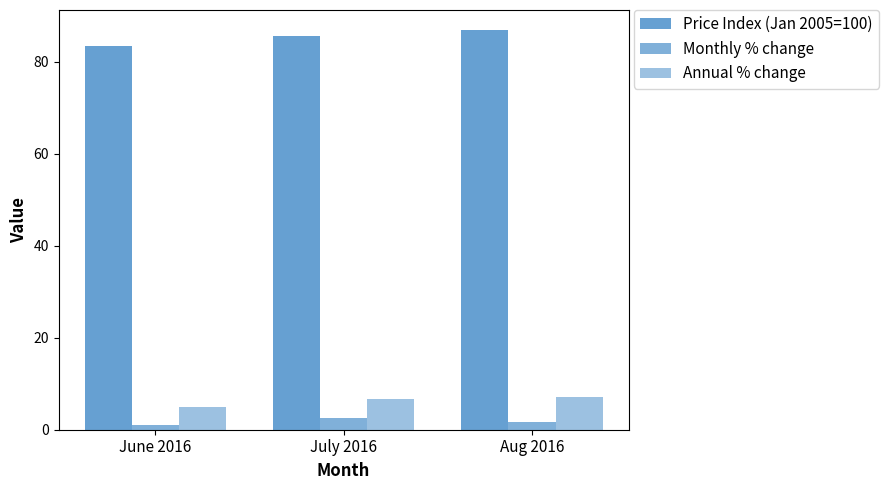

What is the value of the Monthly % change bar at the 3rd from the left?

1.6